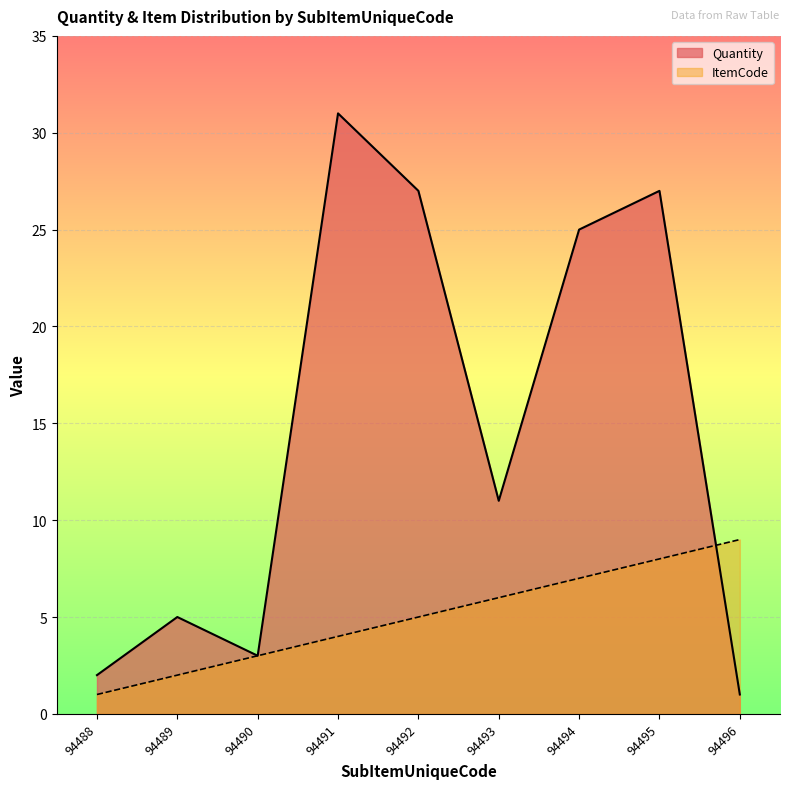

What is the value of the Quantity point at the 6th from the left?

11